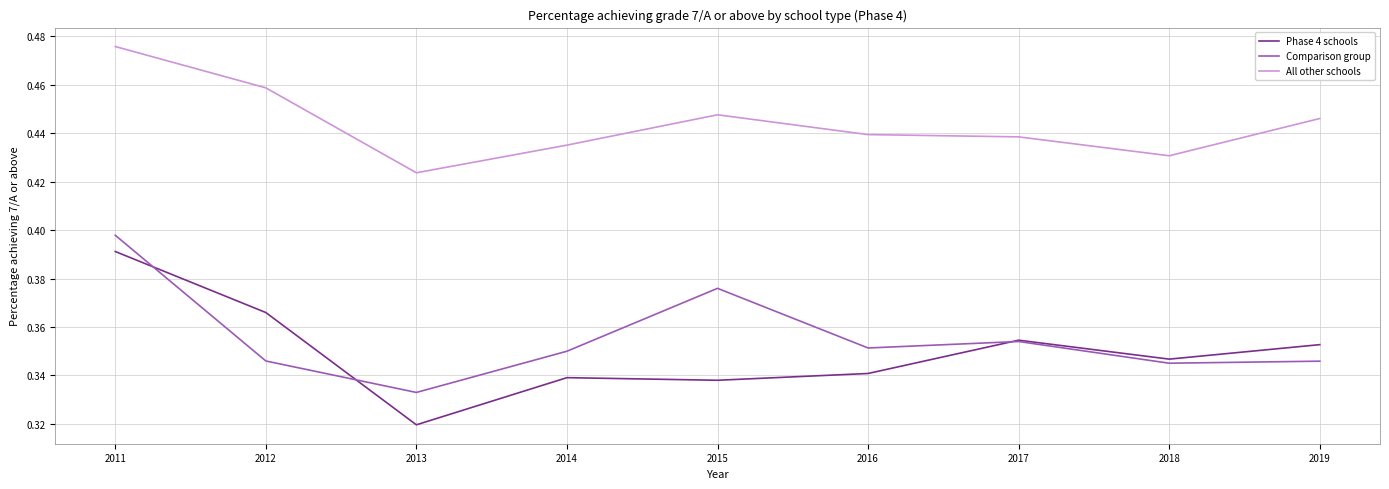

In Comparison group, how many points are lower than both neighbors (excluding endpoints)?

3